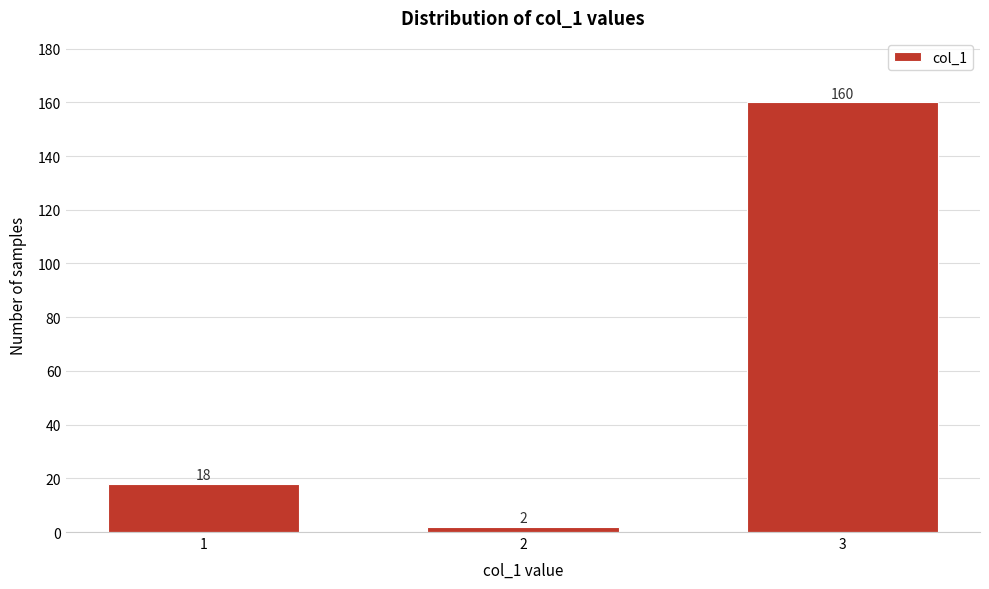

Reading right to left, transcribe all the data shown in this chart.

3=160	2=2	1=18